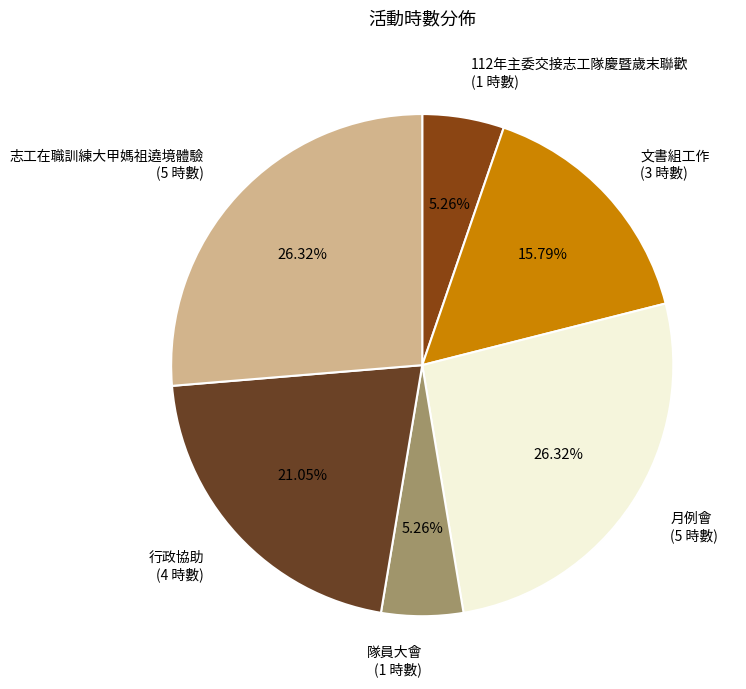

Between 112年主委交接志工隊慶暨歲末聯歡 and 志工在職訓練大甲媽祖遶境體驗, which is larger?

志工在職訓練大甲媽祖遶境體驗